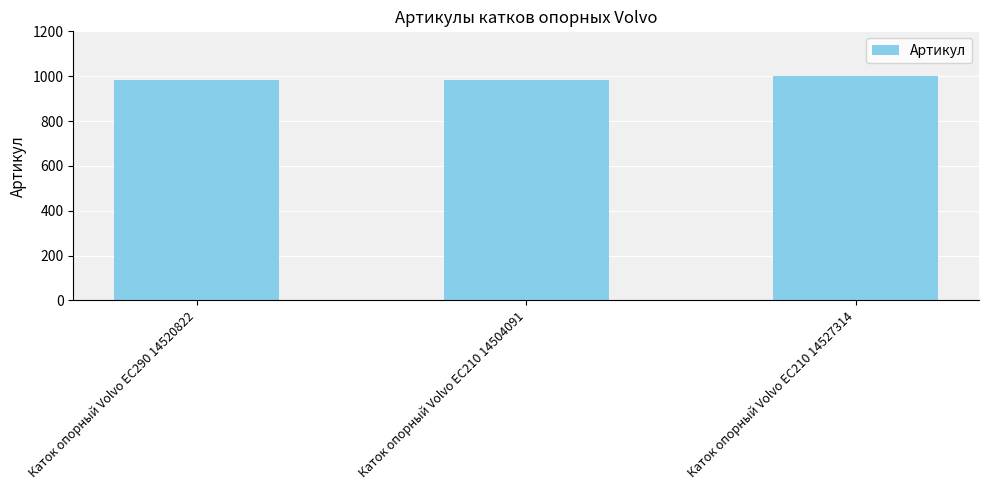

What is the greatest value displayed?

1000